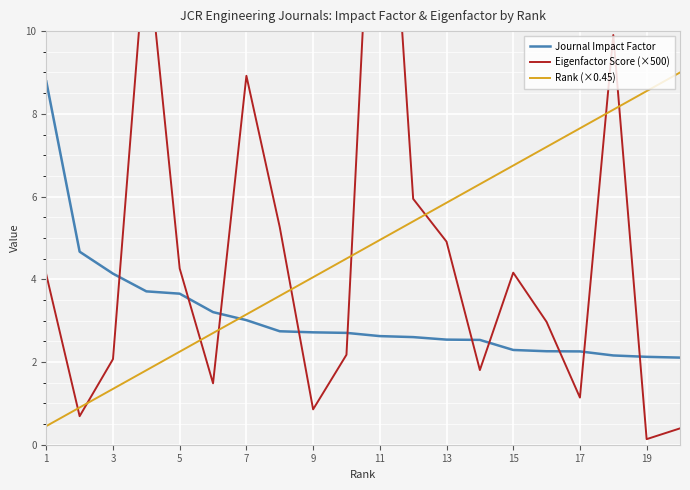

Which series ends up on top after the final intersection of Rank (×0.45) and Journal Impact Factor?

Rank (×0.45)